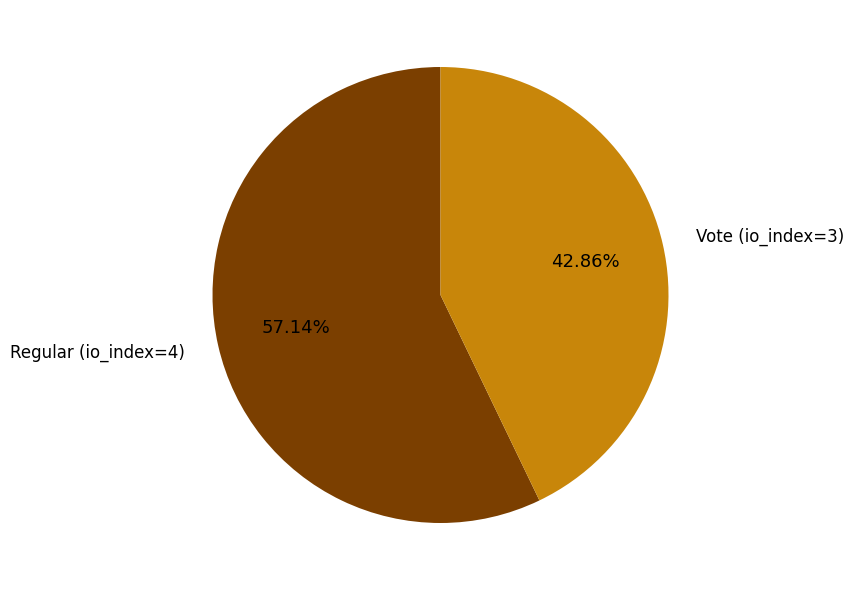

Is it true that Regular (io_index=4) is 51% of the pie?

False